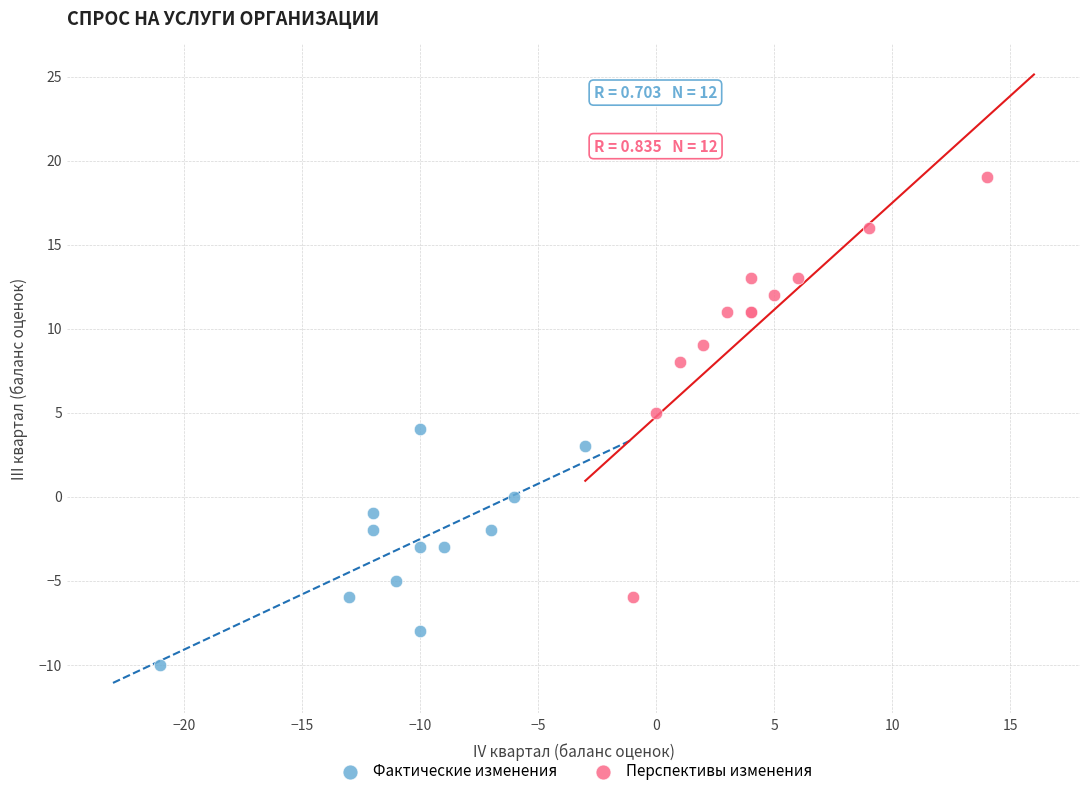

Which series has the largest Y range (max minus min)?

Перспективы изменения